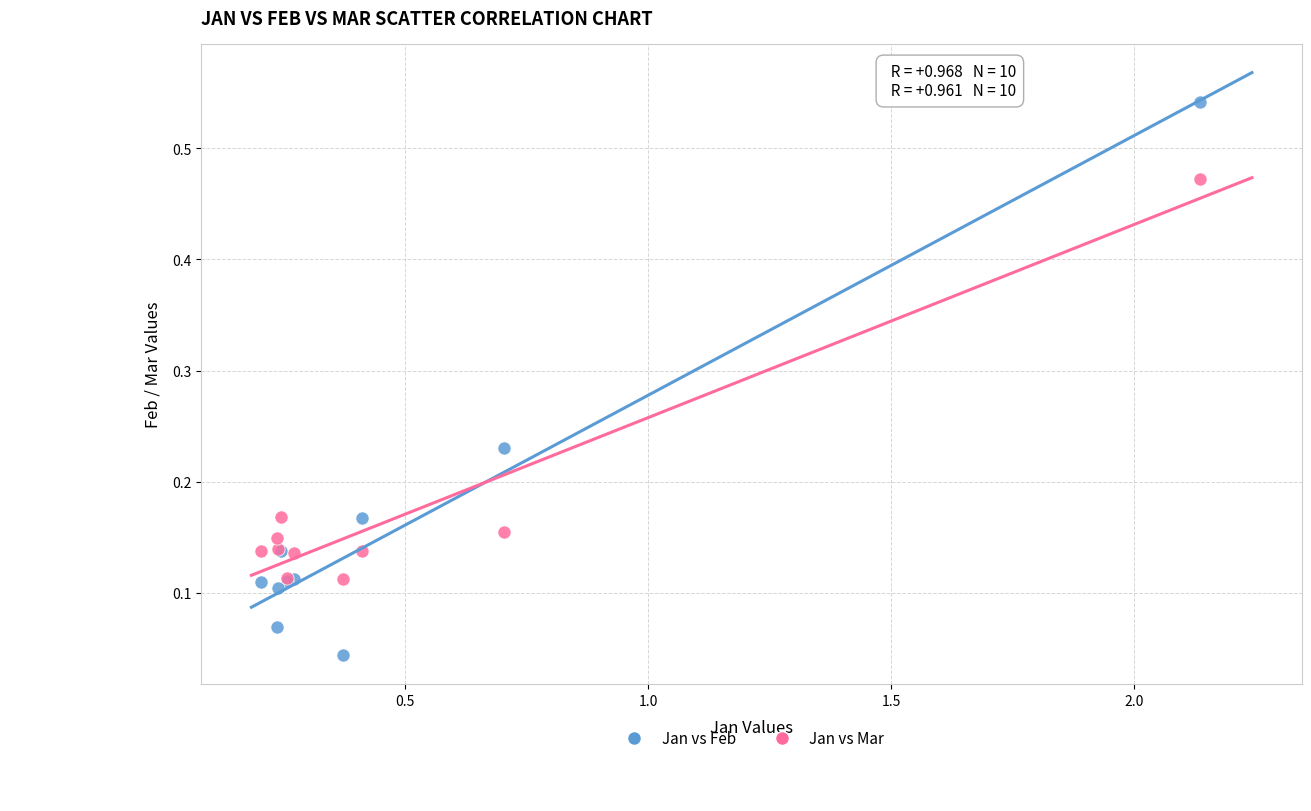

What is the X range (max minus min) for the scatter plot?

1.9